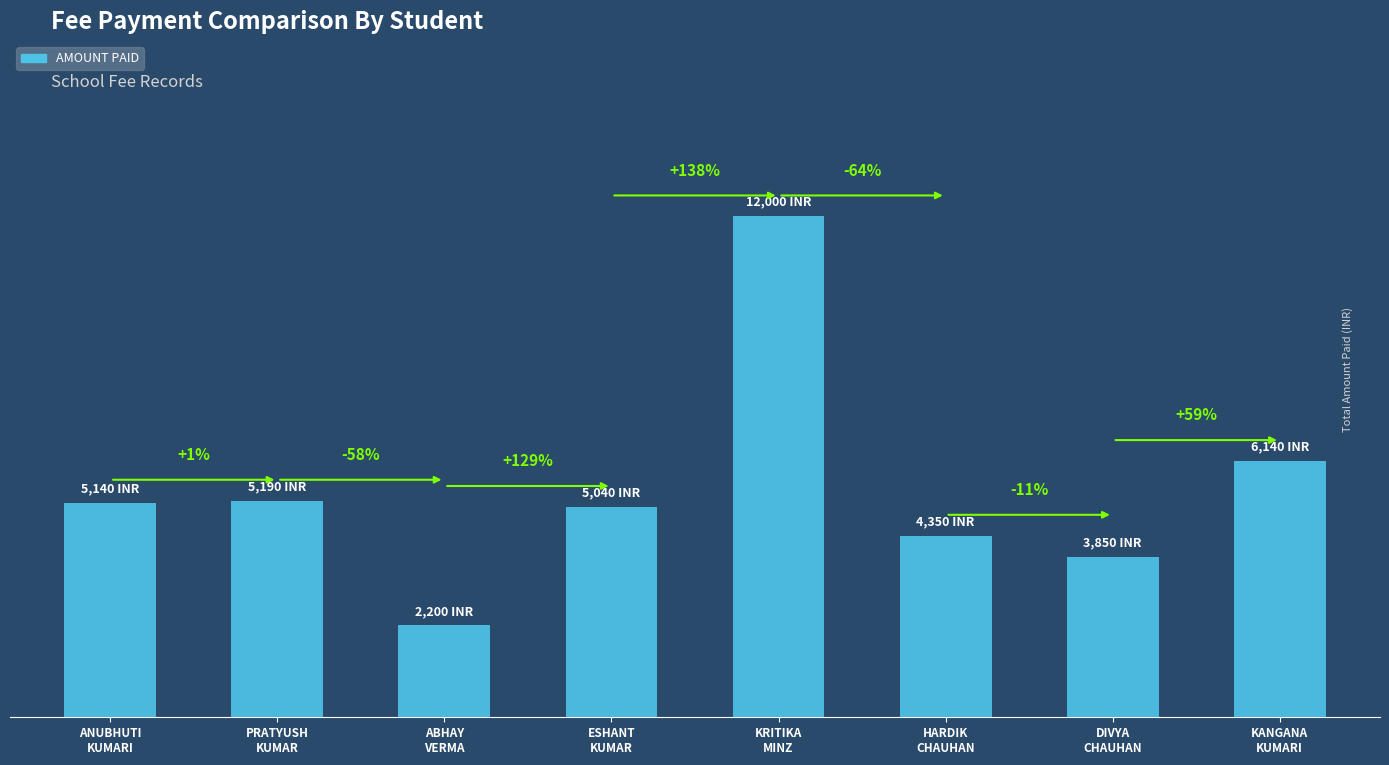

Rank the categories by value from highest to lowest.

KRITIKA
MINZ, KANGANA
KUMARI, PRATYUSH
KUMAR, ANUBHUTI
KUMARI, ESHANT
KUMAR, HARDIK
CHAUHAN, DIVYA
CHAUHAN, ABHAY
VERMA